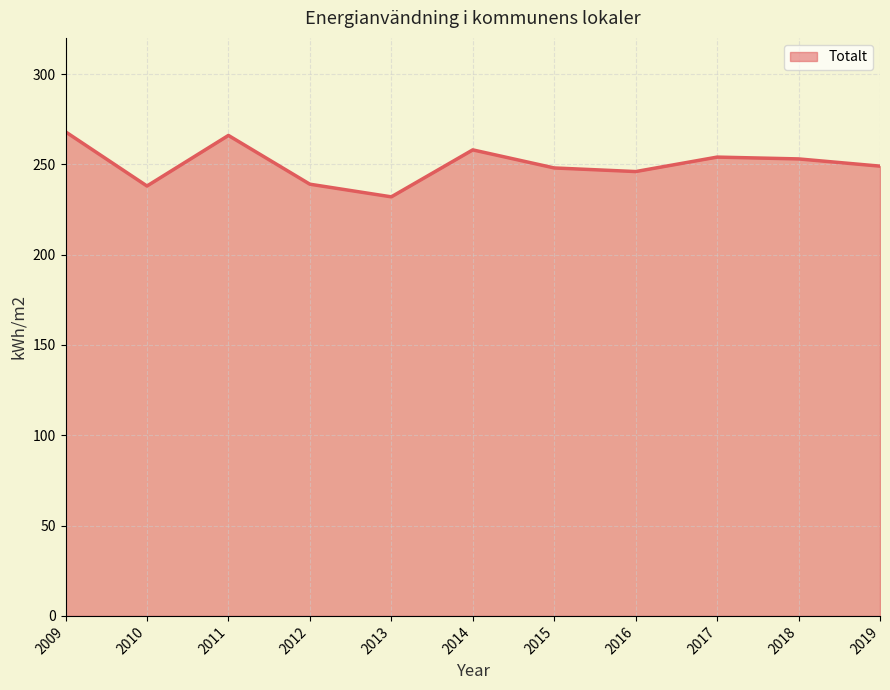

What is the change in value from 2011 to 2016?

-20